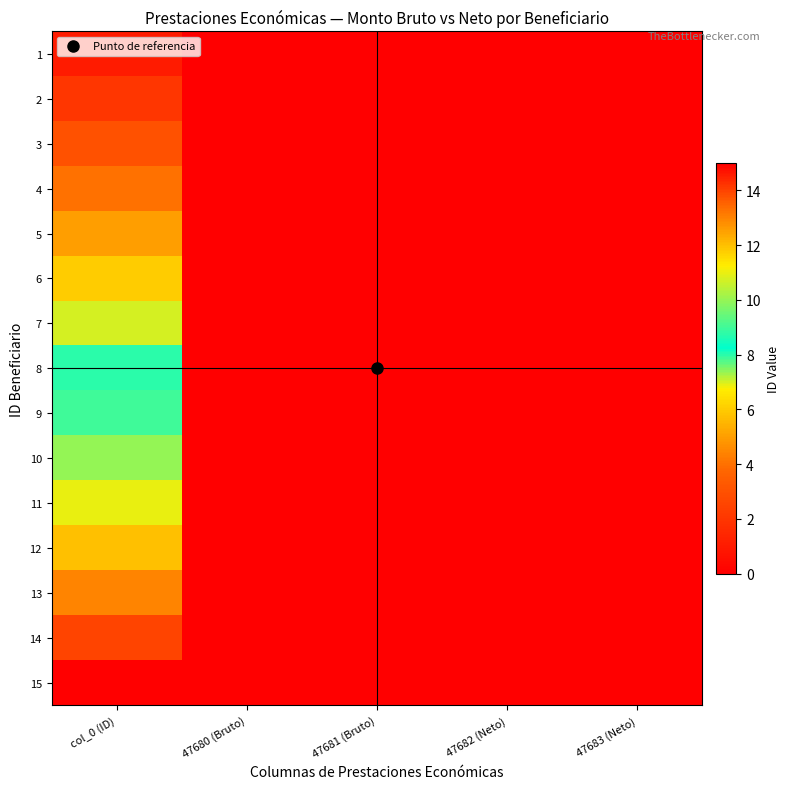

Reading left to right, what are all the values shown in this chart?

1: col_0 (ID)=1	47680 (Bruto)=0	47681 (Bruto)=0	47682 (Neto)=0	47683 (Neto)=0
2: col_0 (ID)=2	47680 (Bruto)=0	47681 (Bruto)=0	47682 (Neto)=0	47683 (Neto)=0
3: col_0 (ID)=3	47680 (Bruto)=0	47681 (Bruto)=0	47682 (Neto)=0	47683 (Neto)=0
4: col_0 (ID)=4	47680 (Bruto)=0	47681 (Bruto)=0	47682 (Neto)=0	47683 (Neto)=0
5: col_0 (ID)=5	47680 (Bruto)=0	47681 (Bruto)=0	47682 (Neto)=0	47683 (Neto)=0
6: col_0 (ID)=6	47680 (Bruto)=0	47681 (Bruto)=0	47682 (Neto)=0	47683 (Neto)=0
7: col_0 (ID)=7	47680 (Bruto)=0	47681 (Bruto)=0	47682 (Neto)=0	47683 (Neto)=0
8: col_0 (ID)=8	47680 (Bruto)=0	47681 (Bruto)=0	47682 (Neto)=0	47683 (Neto)=0
9: col_0 (ID)=9	47680 (Bruto)=0	47681 (Bruto)=0	47682 (Neto)=0	47683 (Neto)=0
10: col_0 (ID)=10	47680 (Bruto)=0	47681 (Bruto)=0	47682 (Neto)=0	47683 (Neto)=0
11: col_0 (ID)=11	47680 (Bruto)=0	47681 (Bruto)=0	47682 (Neto)=0	47683 (Neto)=0
12: col_0 (ID)=12	47680 (Bruto)=0	47681 (Bruto)=0	47682 (Neto)=0	47683 (Neto)=0
13: col_0 (ID)=13	47680 (Bruto)=0	47681 (Bruto)=0	47682 (Neto)=0	47683 (Neto)=0
14: col_0 (ID)=14	47680 (Bruto)=0	47681 (Bruto)=0	47682 (Neto)=0	47683 (Neto)=0
15: col_0 (ID)=15	47680 (Bruto)=0	47681 (Bruto)=0	47682 (Neto)=0	47683 (Neto)=0